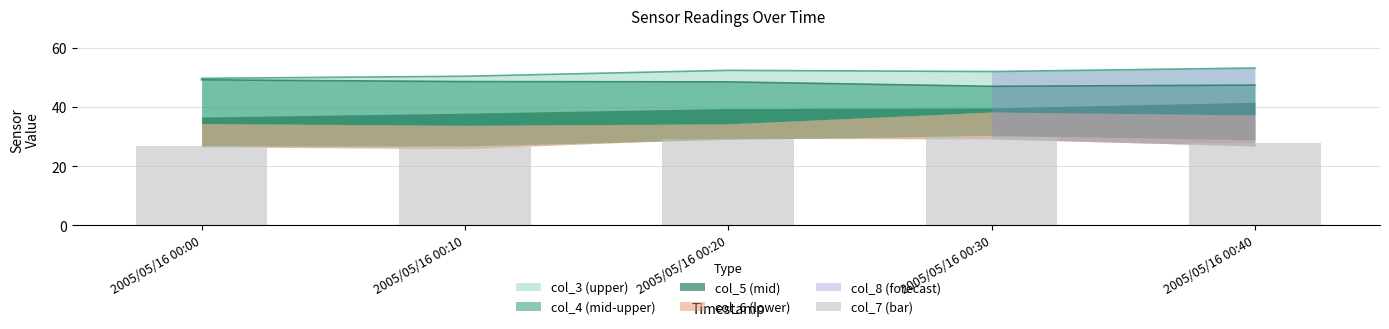

Count the number of categories in the chart.

5